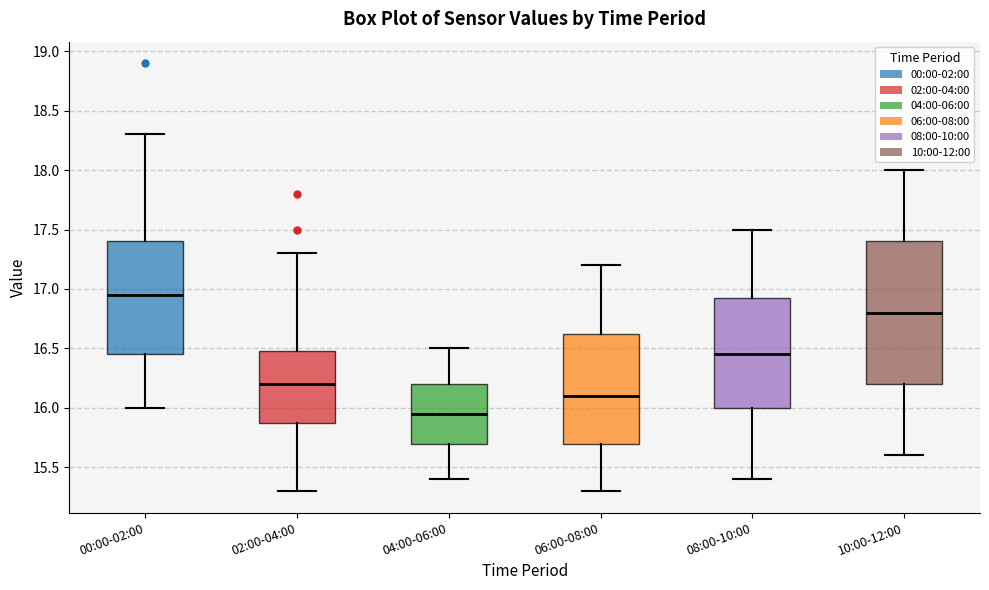

Where does the lower whisker of the box for 04:00-06:00 end on the y-axis? The values are not printed on the chart, so give them approximately, as read against the axis.

15.40